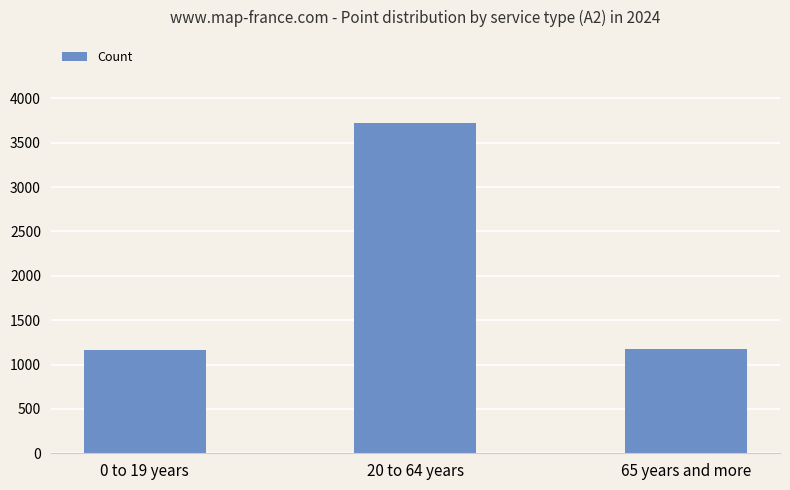

How many categories are shown in the chart?

3